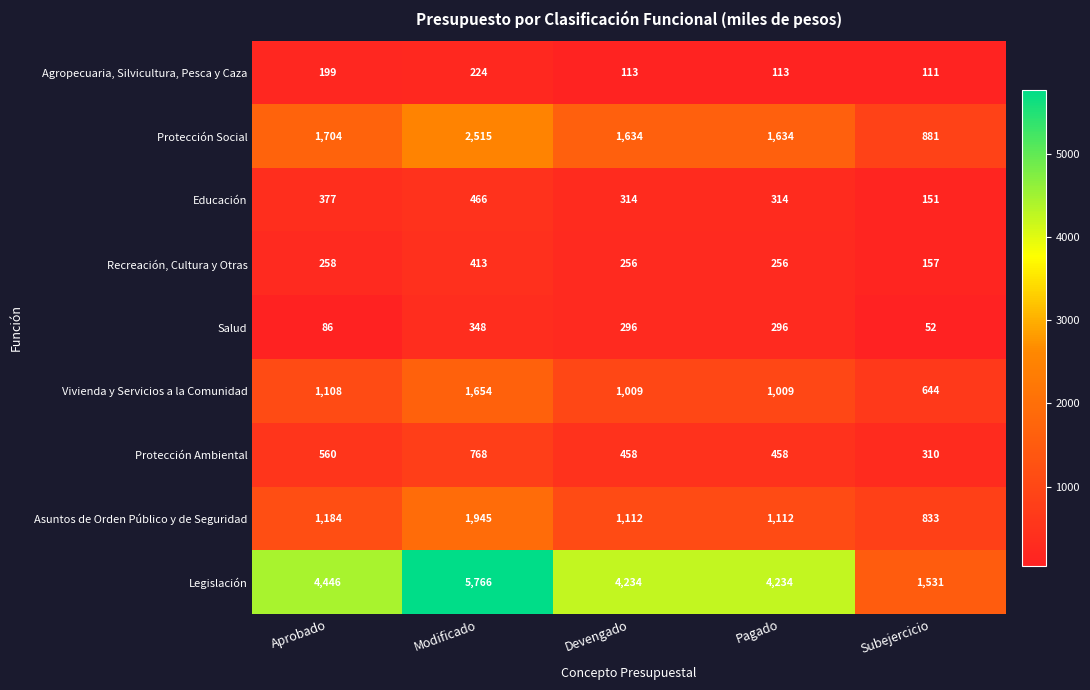

List the series in order of their peak value, highest first.

Legislación, Protección Social, Asuntos de Orden Público y de Seguridad, Vivienda y Servicios a la Comunidad, Protección Ambiental, Educación, Recreación, Cultura y Otras, Salud, Agropecuaria, Silvicultura, Pesca y Caza